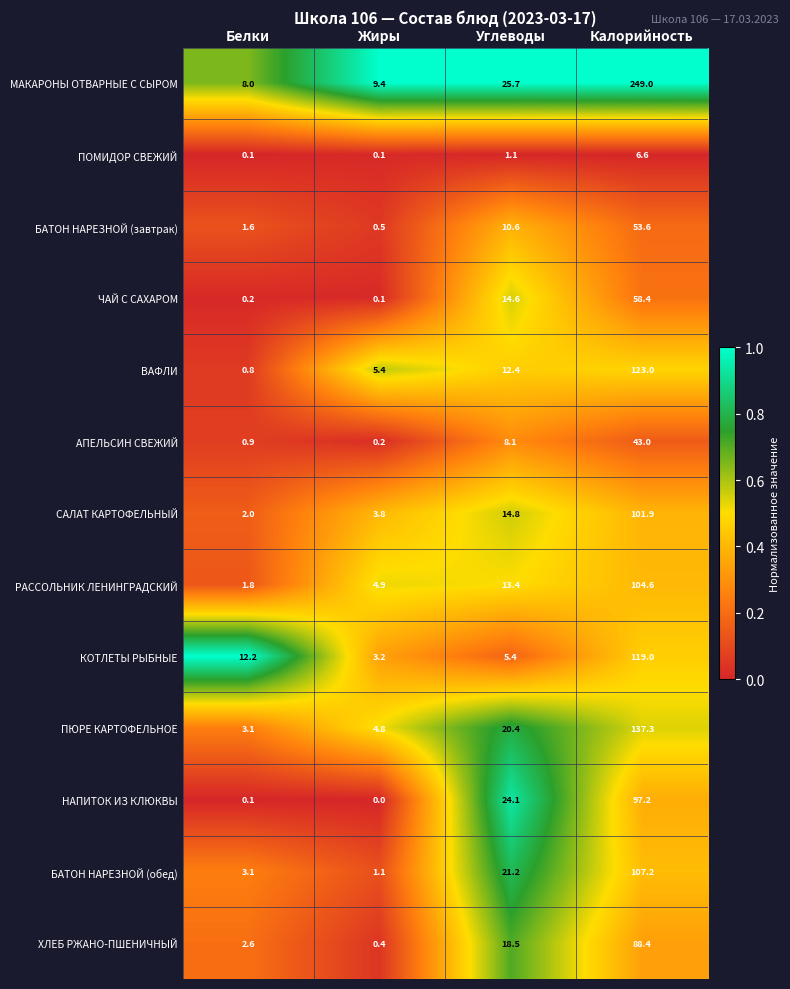

Is it true that ЧАЙ С САХАРОМ equals 3.8 at Углеводы?

False